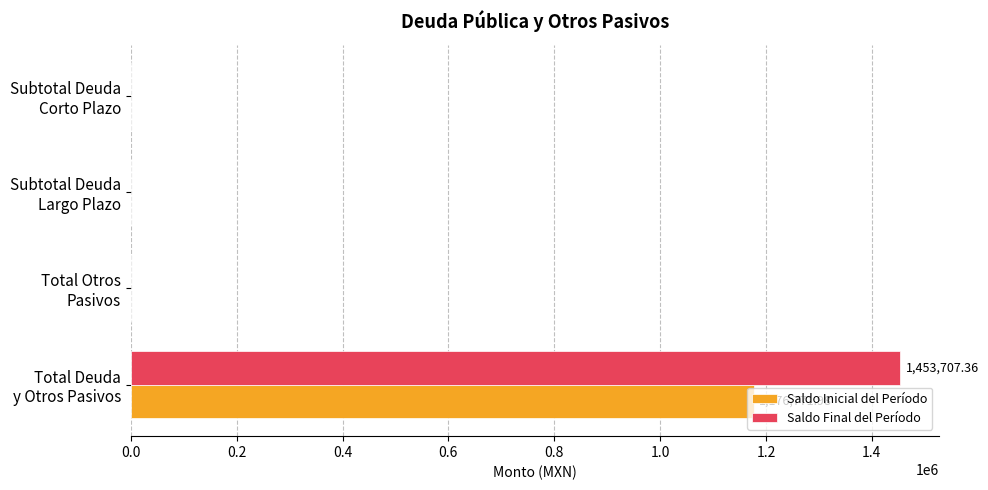

How many data points does each series have?

4